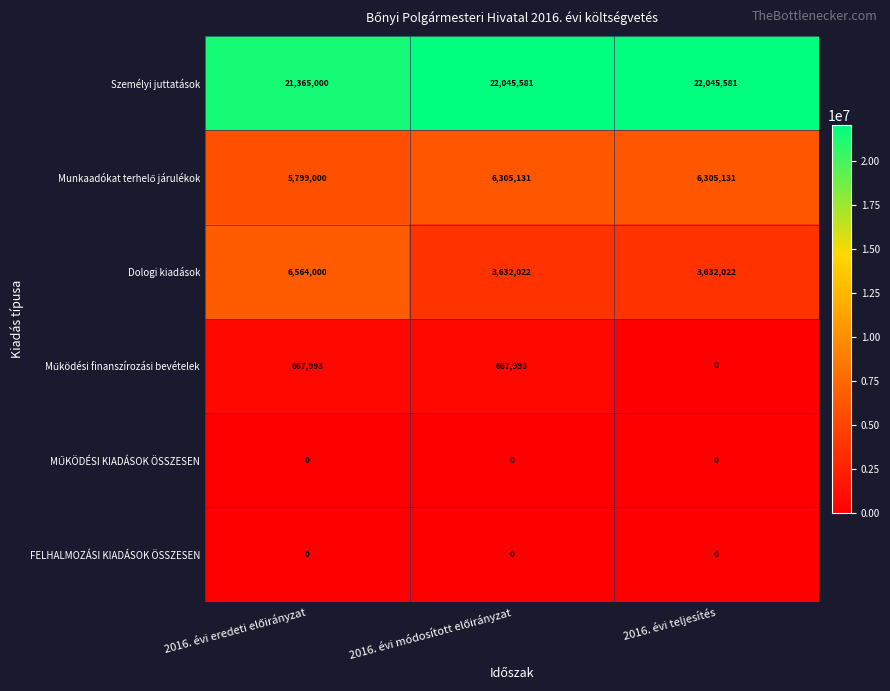

What is the lowest value of the Dologi kiadások series?

3632022